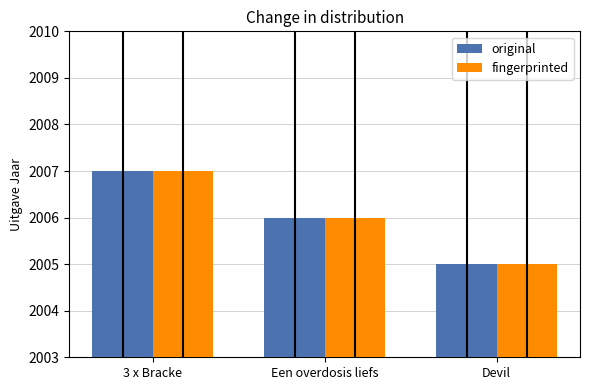

Reading right to left, extract all data points from this chart.

original: Devil=2005	Een overdosis liefs=2006	3 x Bracke=2007
fingerprinted: Devil=2005	Een overdosis liefs=2006	3 x Bracke=2007